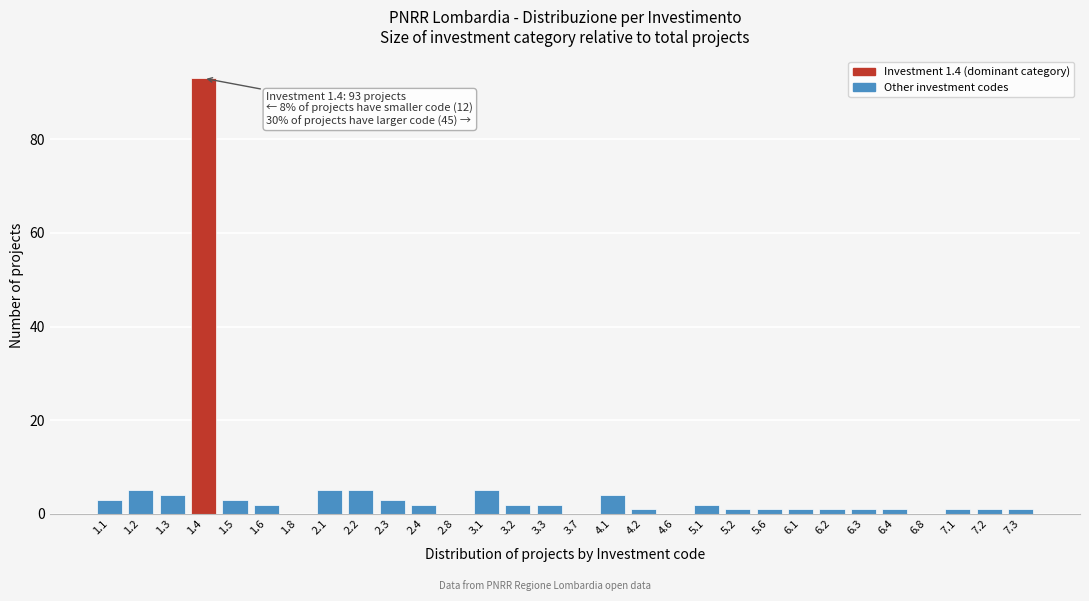

Reading left to right, extract all data points from this chart.

1.1=3	1.2=5	1.3=4	1.4=93	1.5=3	1.6=2	1.8=0	2.1=5	2.2=5	2.3=3	2.4=2	2.8=0	3.1=5	3.2=2	3.3=2	3.7=0	4.1=4	4.2=1	4.6=0	5.1=2	5.2=1	5.6=1	6.1=1	6.2=1	6.3=1	6.4=1	6.8=0	7.1=1	7.2=1	7.3=1